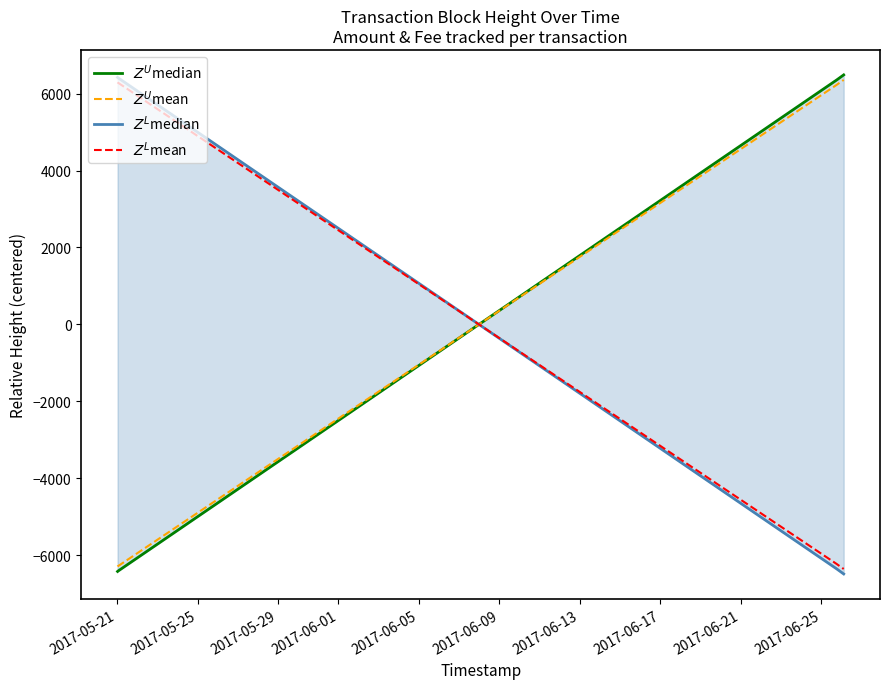

Which series has the largest range (max minus min)?

$Z^U$median